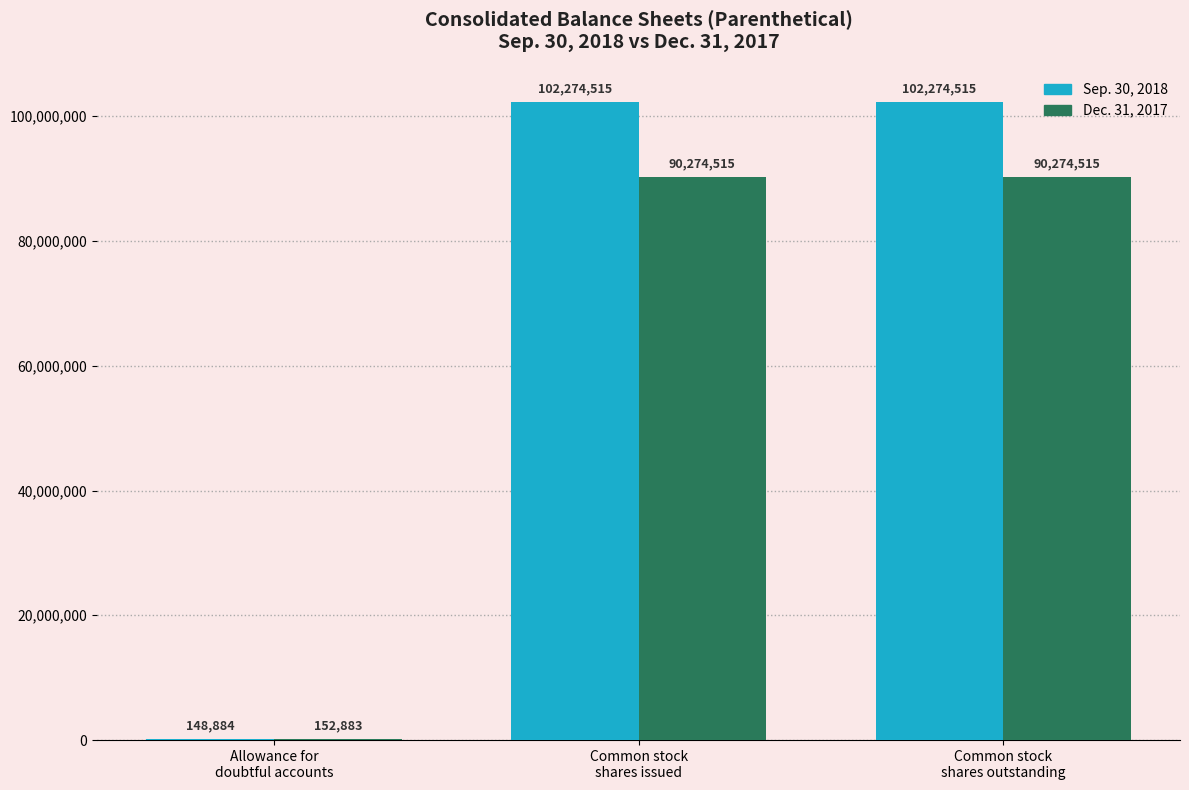

What is the sum of all Dec. 31, 2017 values?

180701913